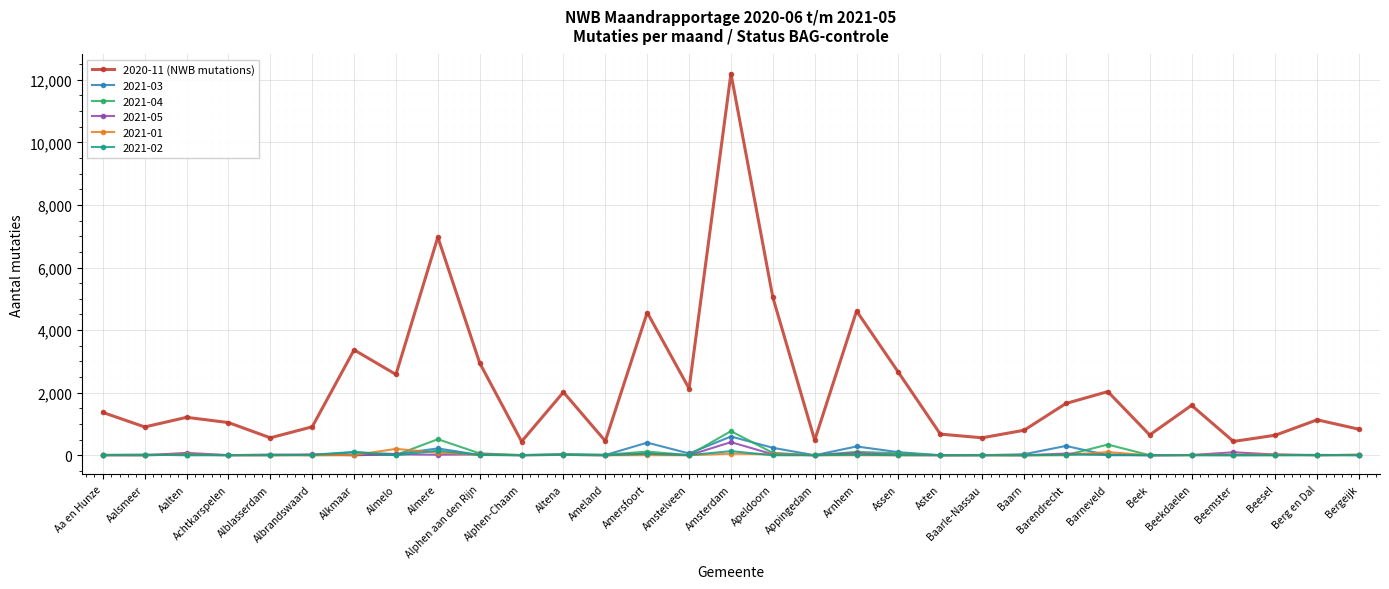

The 2021-04 series shows 342 at Barneveld. True or false?

True